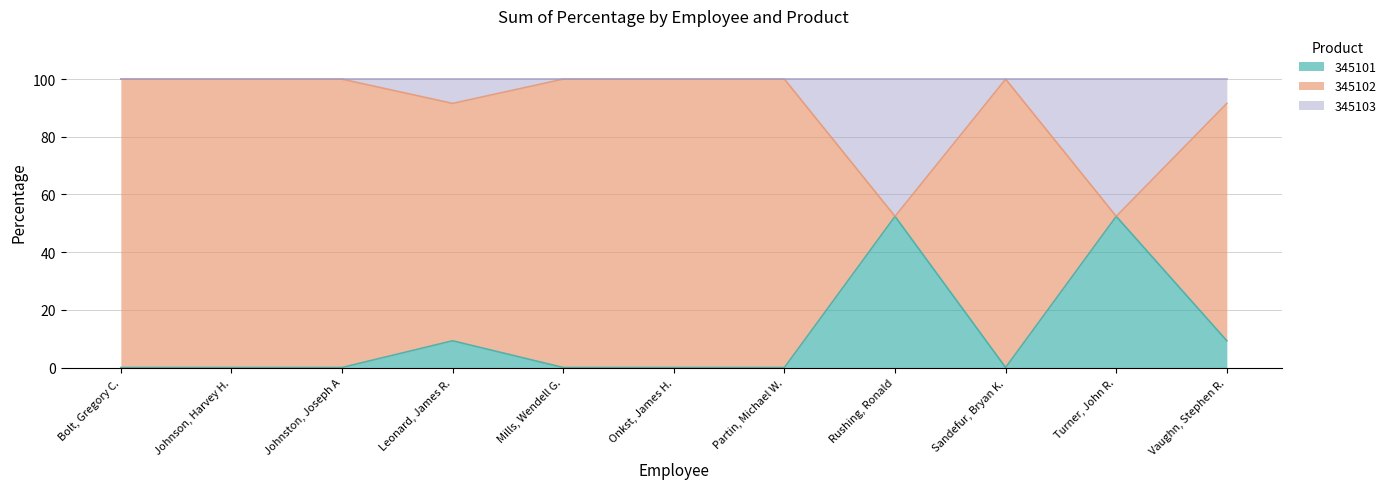

What is the difference between the highest and lowest values at Johnston, Joseph A?

100.0